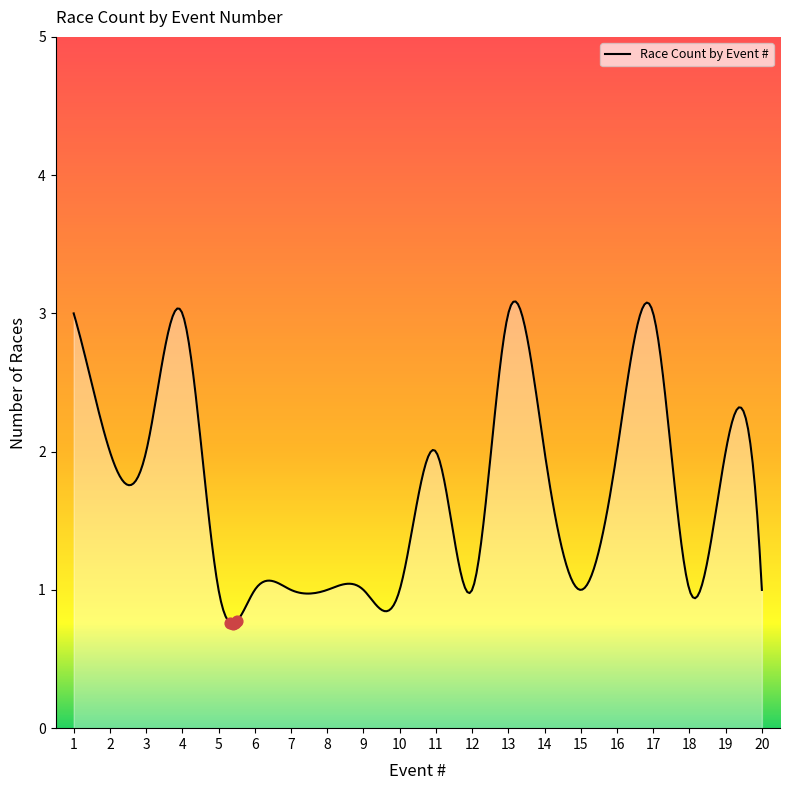

What is the maximum value shown in the chart?

3.1